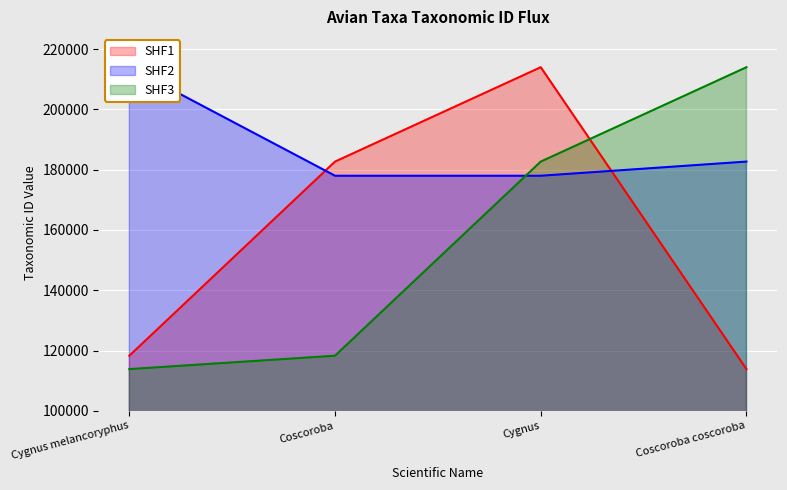

The value of SHF1 at Coscoroba coscoroba is 113834. True or false?

True